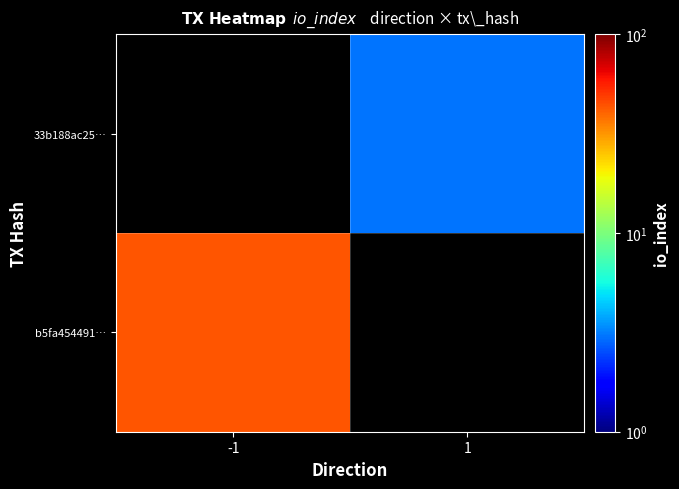

Rank the categories by 33b188ac25… value from lowest to highest.

-1, 1